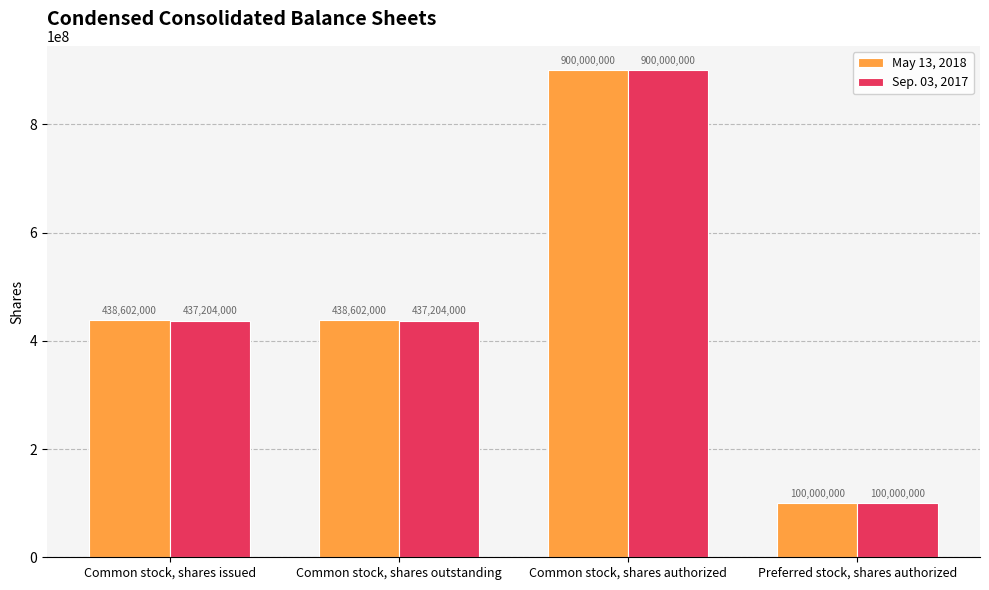

At which label does May 13, 2018 reach its peak?

Common stock, shares authorized